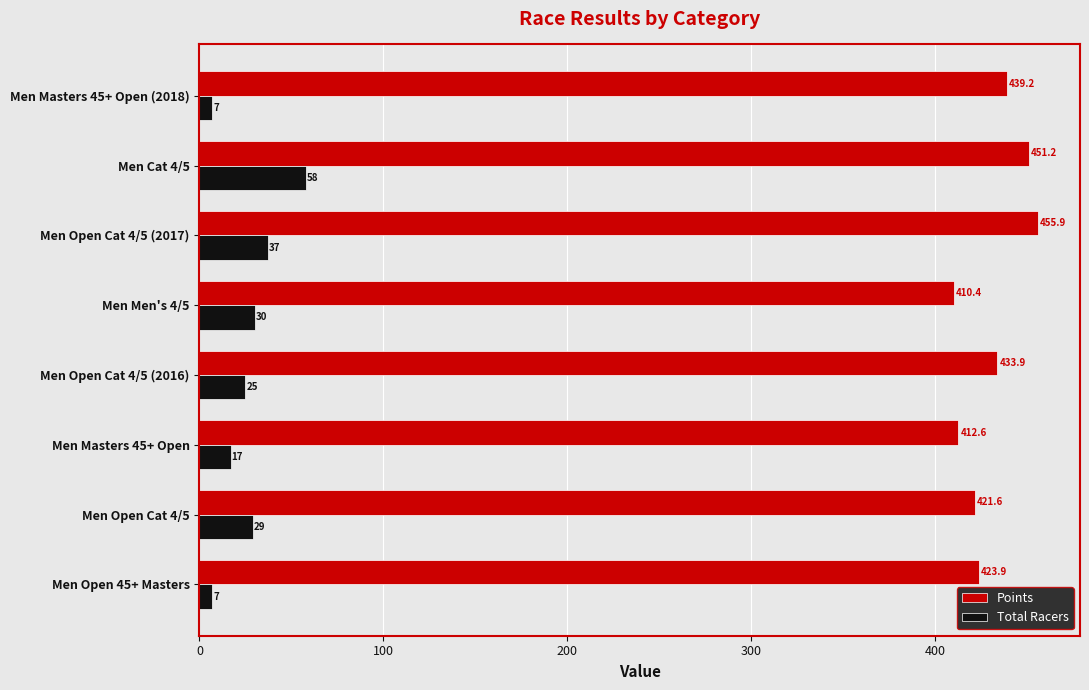

Count the Total Racers values in the range 17 to 37.

5